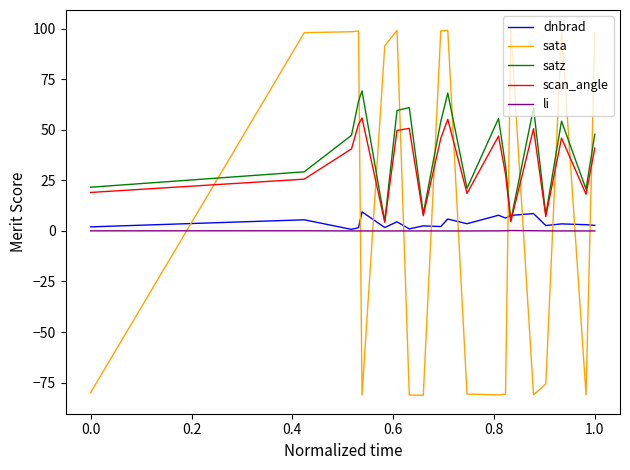

List the series in order of their peak value, highest first.

sata, satz, scan_angle, dnbrad, li